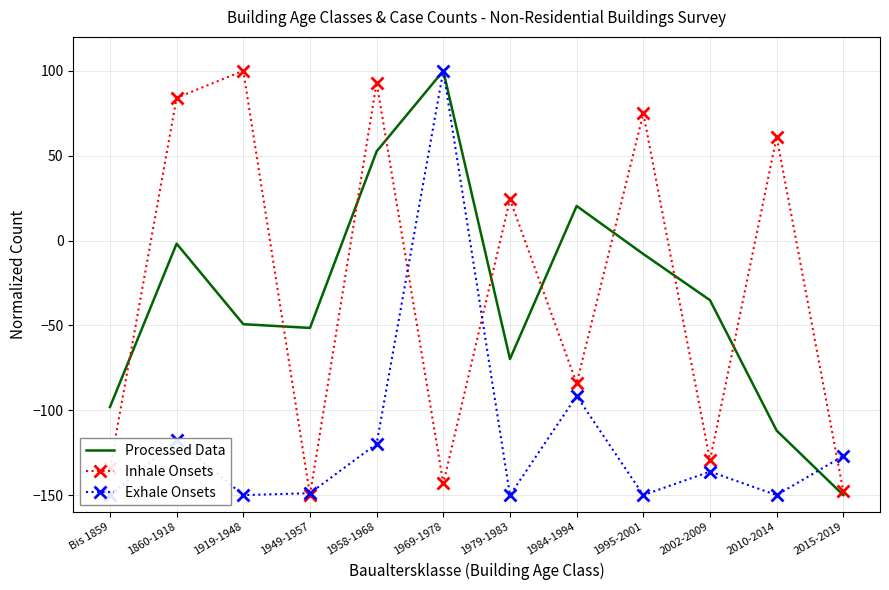

Reading left to right, extract all data points from this chart.

Processed Data: Bis 1859=-98.1	1860-1918=-1.8	1919-1948=-49.3	1949-1957=-51.5	1958-1968=52.6	1969-1978=100.0	1979-1983=-69.8	1984-1994=20.4	1995-2001=-7.9	2002-2009=-35.1	2010-2014=-112.0	2015-2019=-150.0
Inhale Onsets: Bis 1859=-134.1	1860-1918=84.1	1919-1948=100.0	1949-1957=-150.0	1958-1968=93.1	1969-1978=-143.1	1979-1983=24.3	1984-1994=-84.2	1995-2001=74.9	2002-2009=-129.5	2010-2014=61.1	2015-2019=-147.9
Exhale Onsets: Bis 1859=-150.0	1860-1918=-117.7	1919-1948=-150.0	1949-1957=-148.8	1958-1968=-119.8	1969-1978=100.0	1979-1983=-150.0	1984-1994=-91.6	1995-2001=-150.0	2002-2009=-136.1	2010-2014=-150.0	2015-2019=-126.9